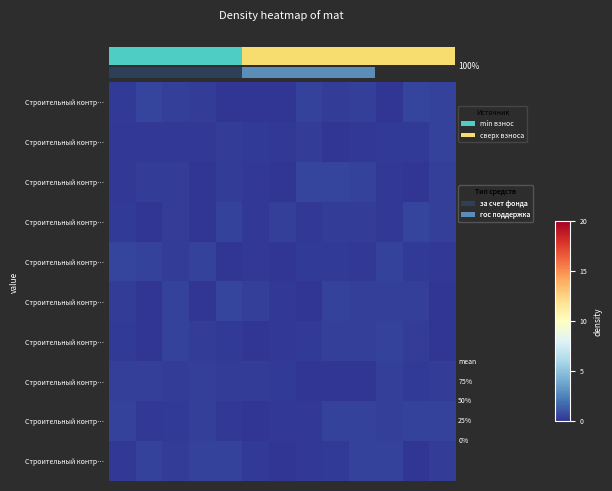

How many data points does each series have?

13